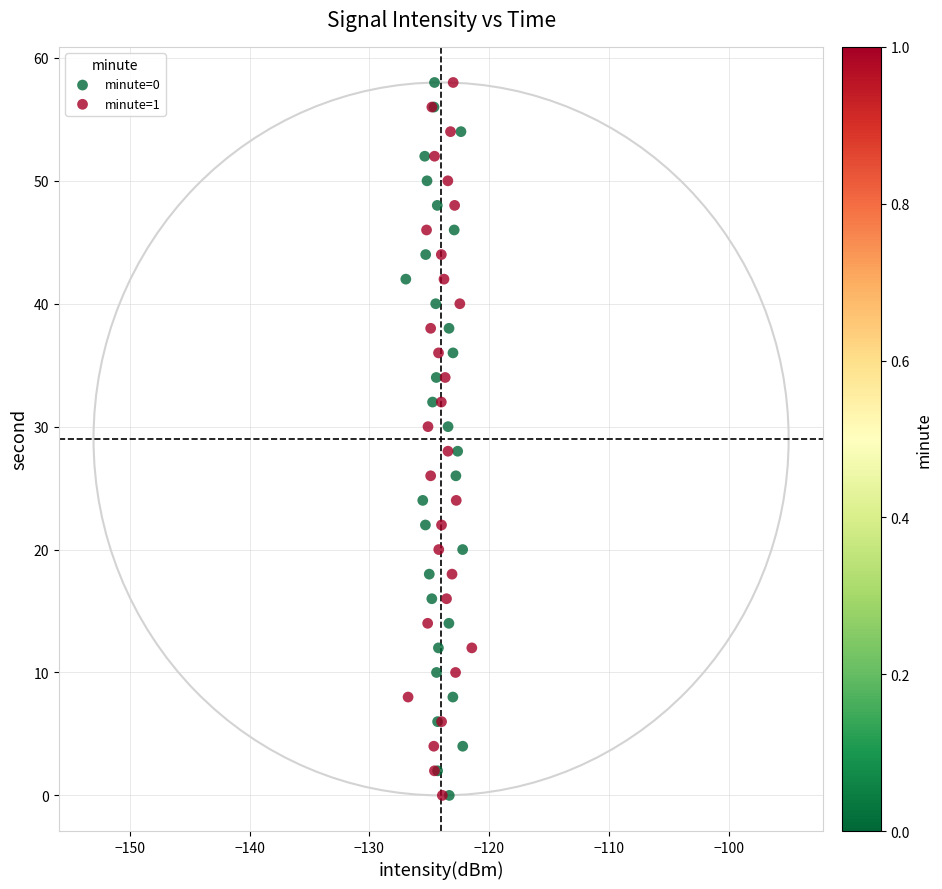

What are all the series names shown in the legend?

minute=0, minute=1